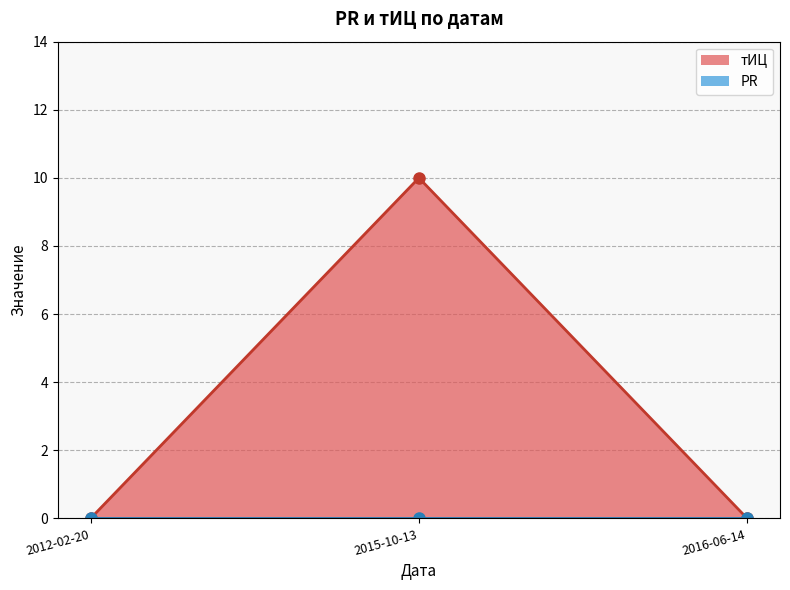

How many lines are shown in the chart?

2